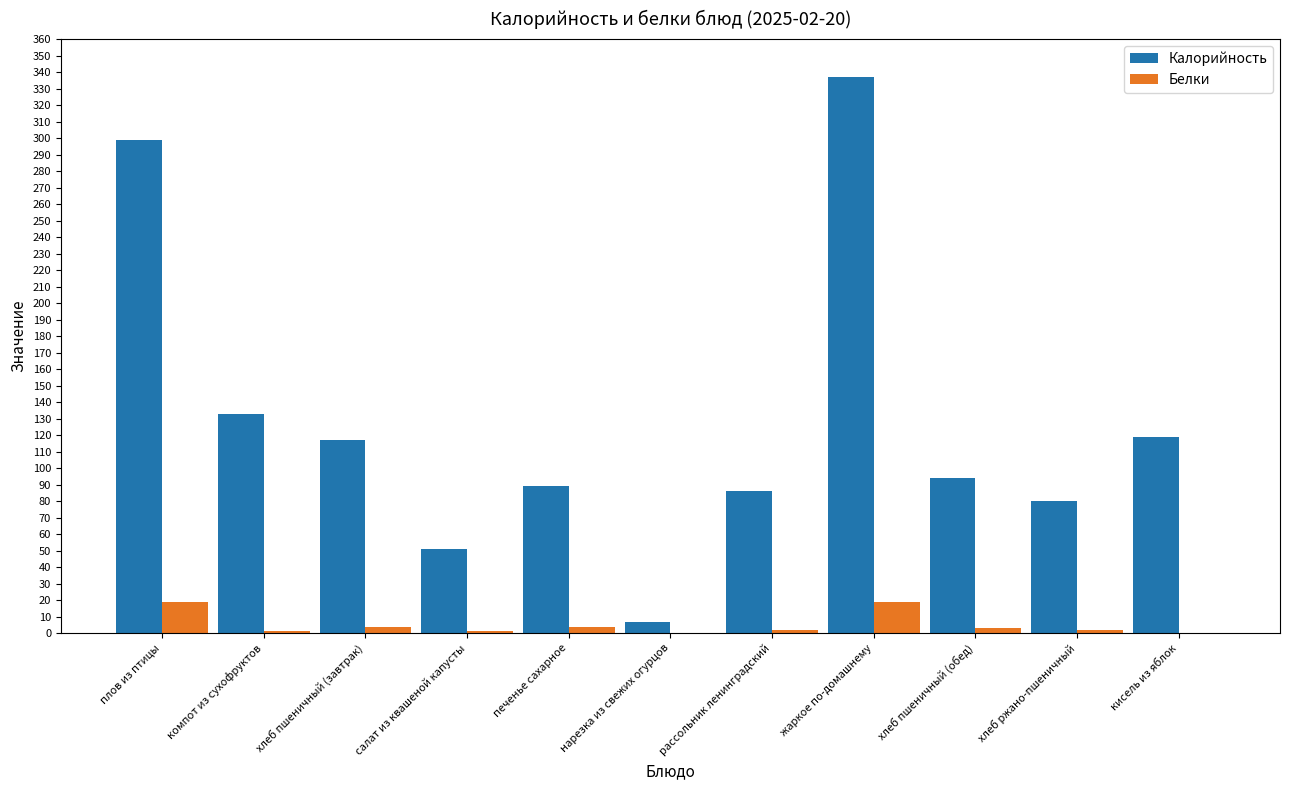

The value of Белки at жаркое по-домашнему is 19. True or false?

True